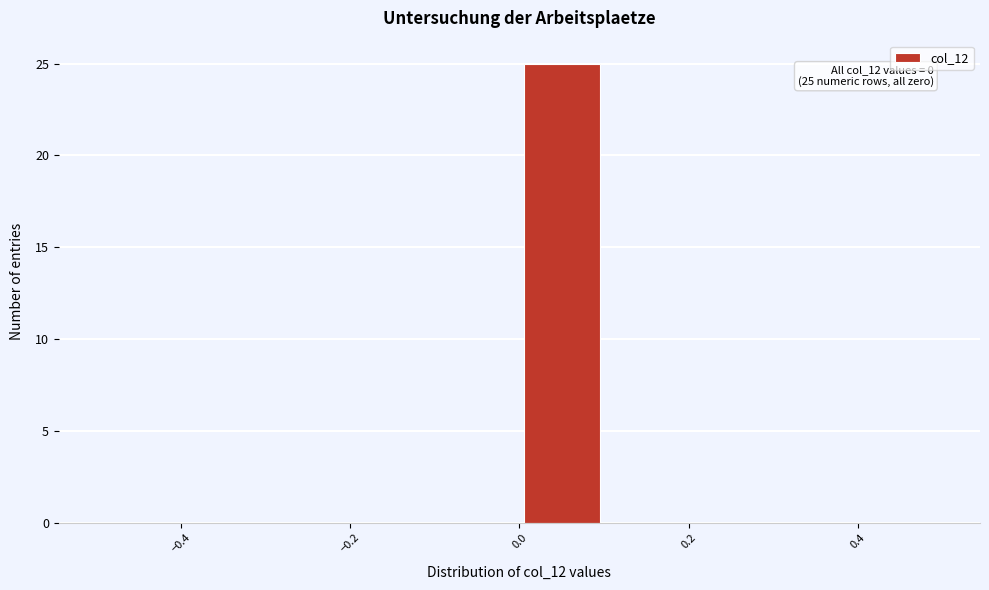

Which range on the x-axis has the tallest bar?

0.0 to 0.1